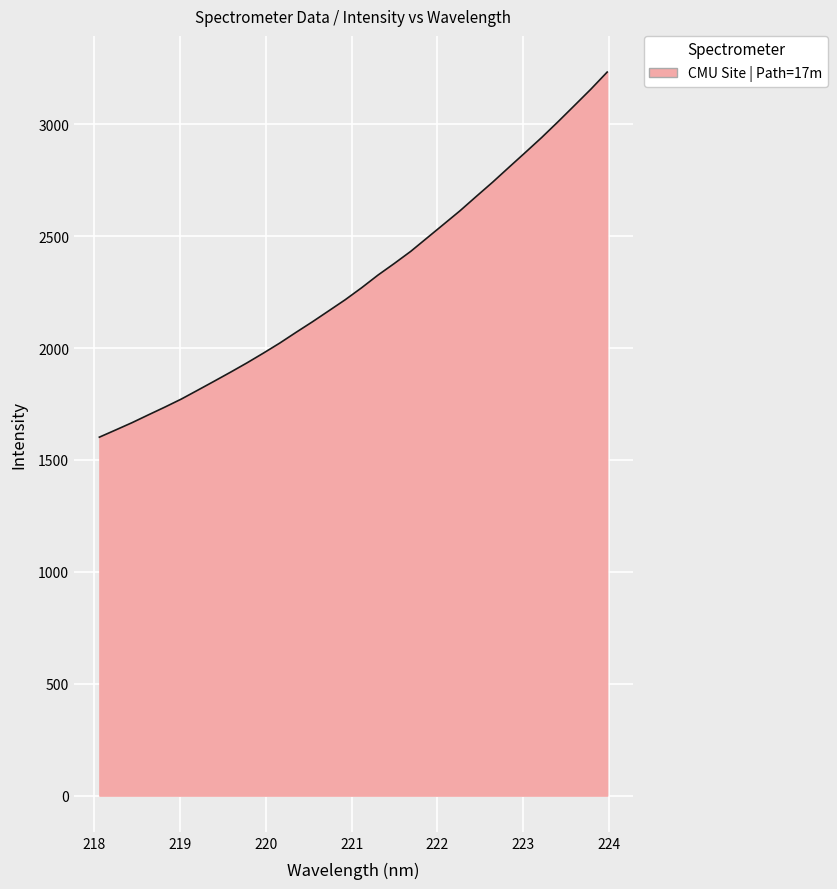

How many lines are shown in the chart?

1